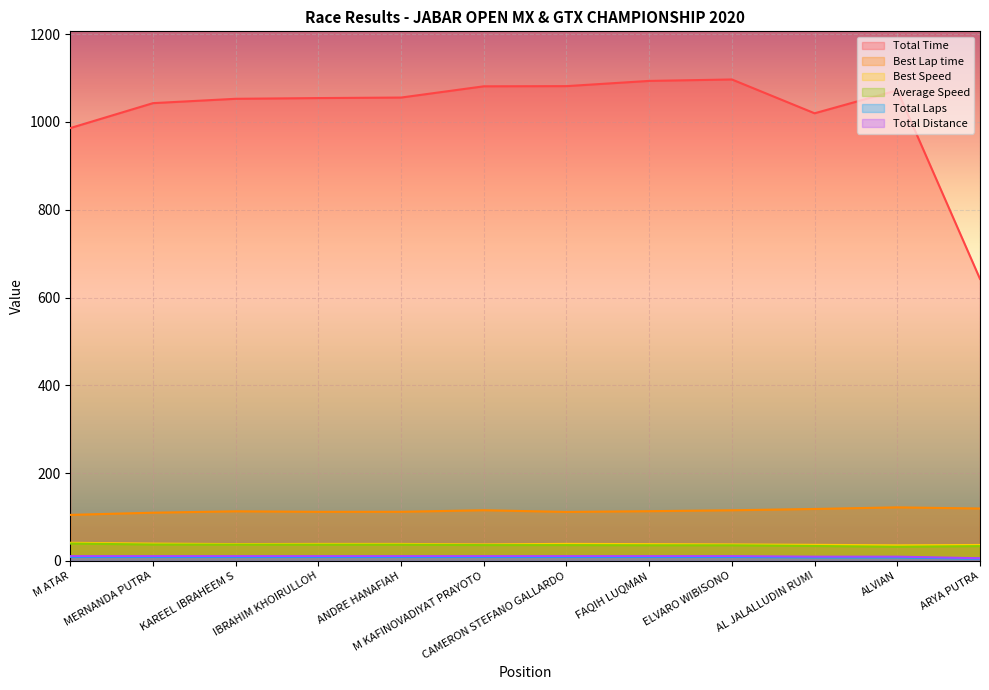

At which category does the chart reach its peak across all series?

ELVARO WIBISONO